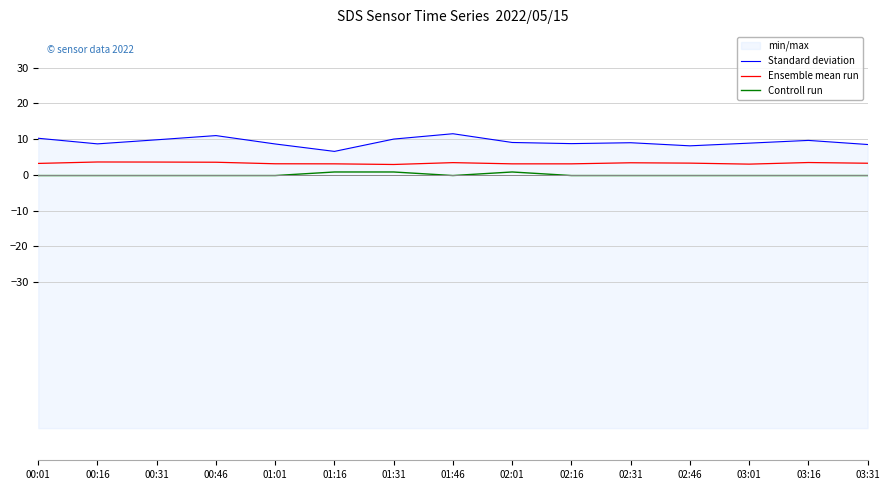

At 02:16, list the series in order from smallest to largest.

Controll run, Ensemble mean run, Standard deviation